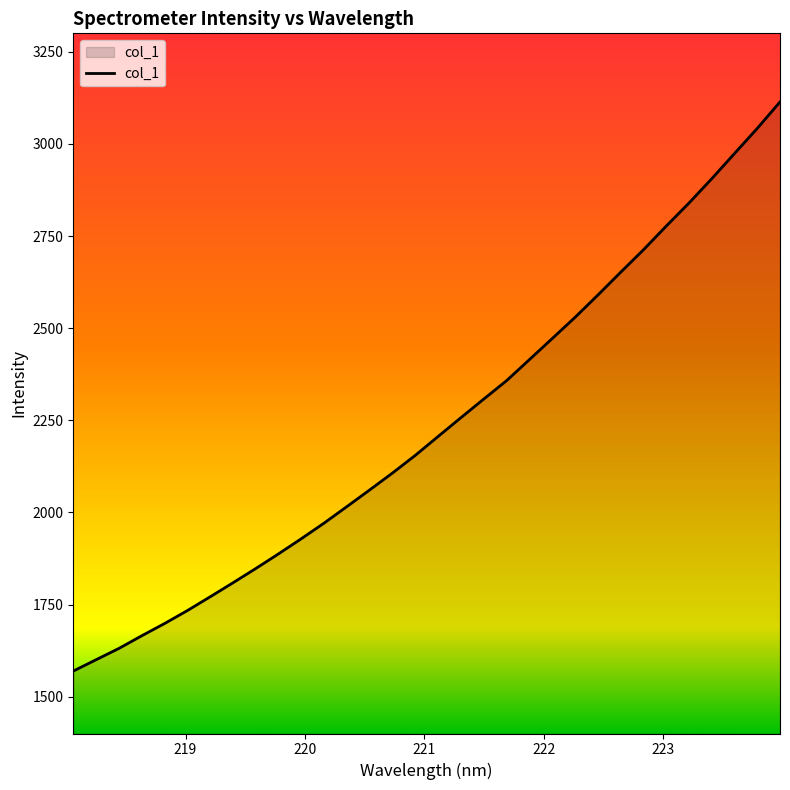

How many distinct data groups are displayed?

1